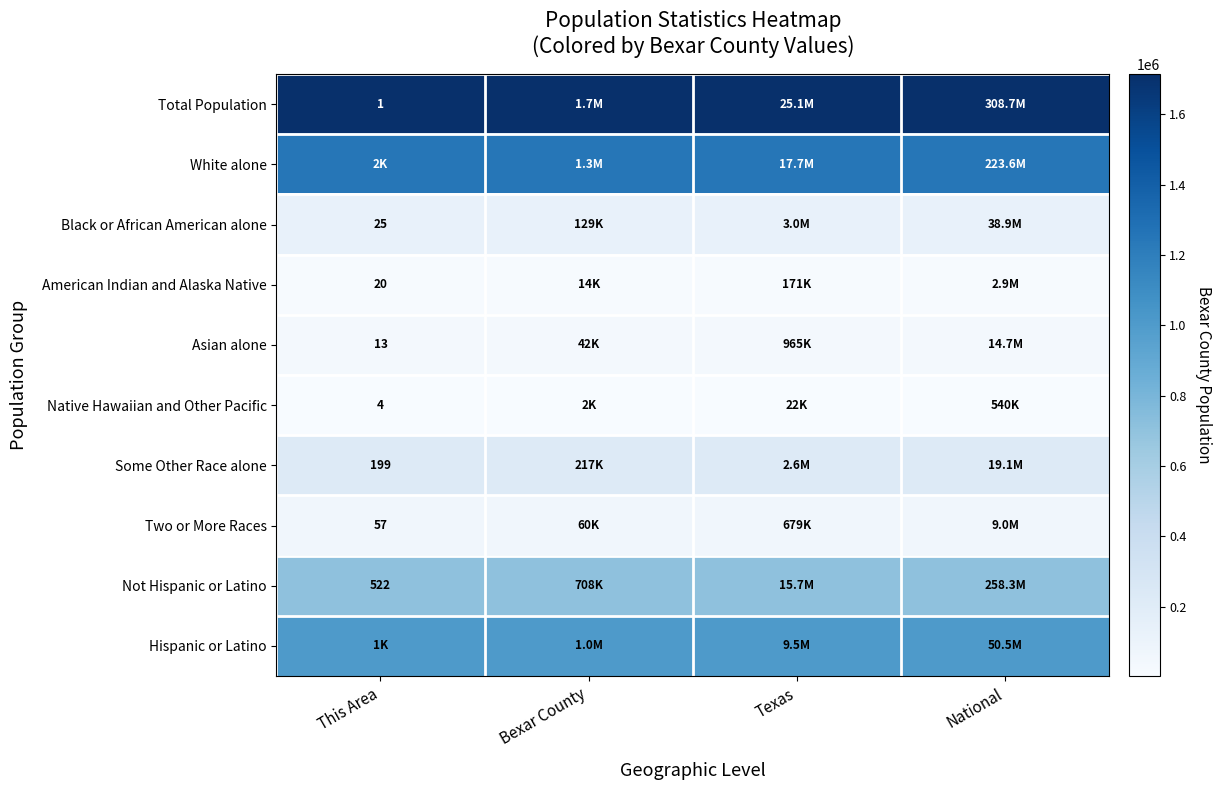

Is the value of Asian alone at This Area greater than the value of Black or African American alone at This Area?

No